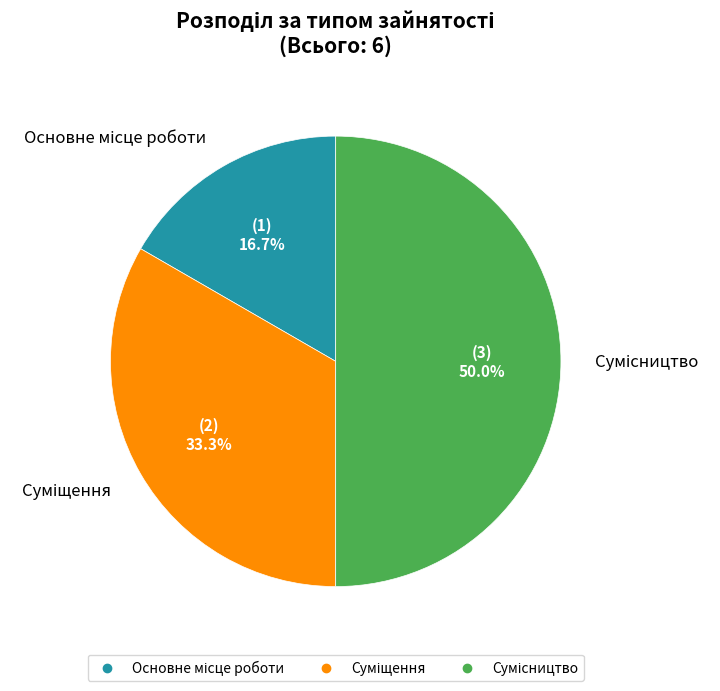

How many segments does this pie chart have?

3